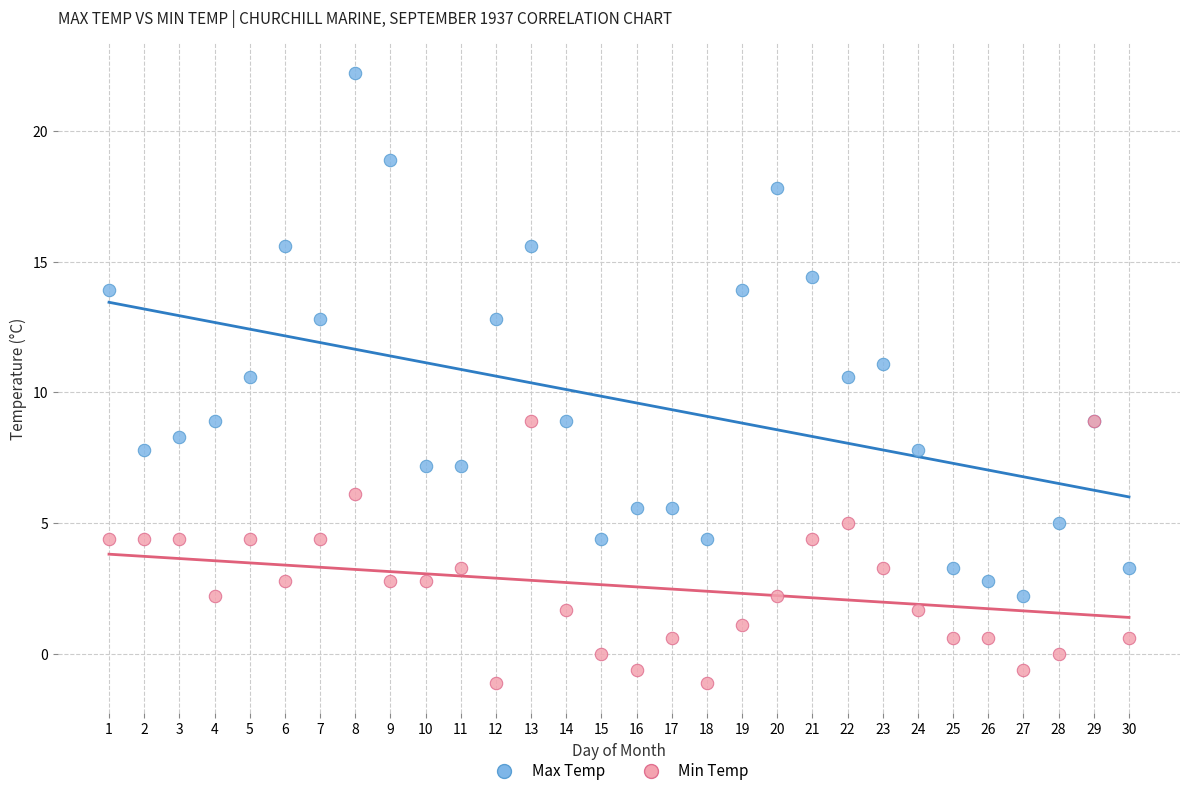

Which series contains the lowest Y value?

Min Temp